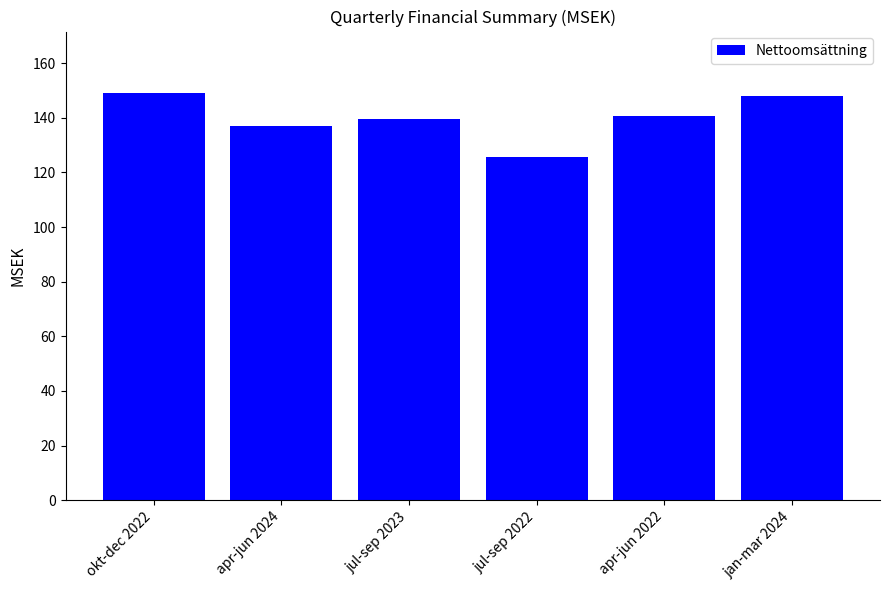

The value at jan-mar 2024 is 147.8. True or false?

True